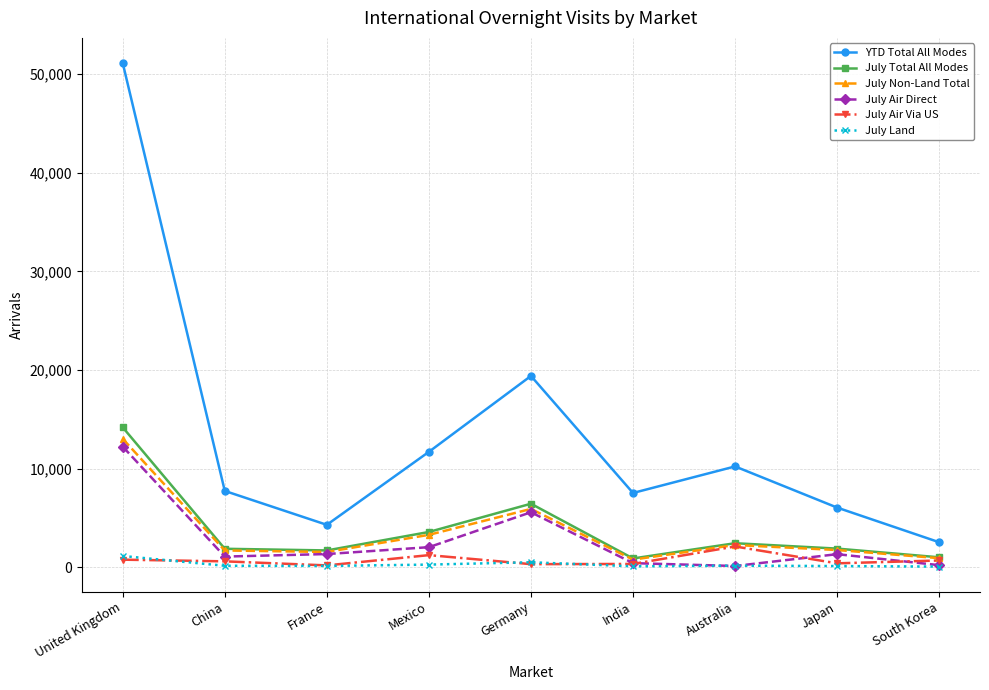

Is it true that YTD Total All Modes equals 7755 at China?

True